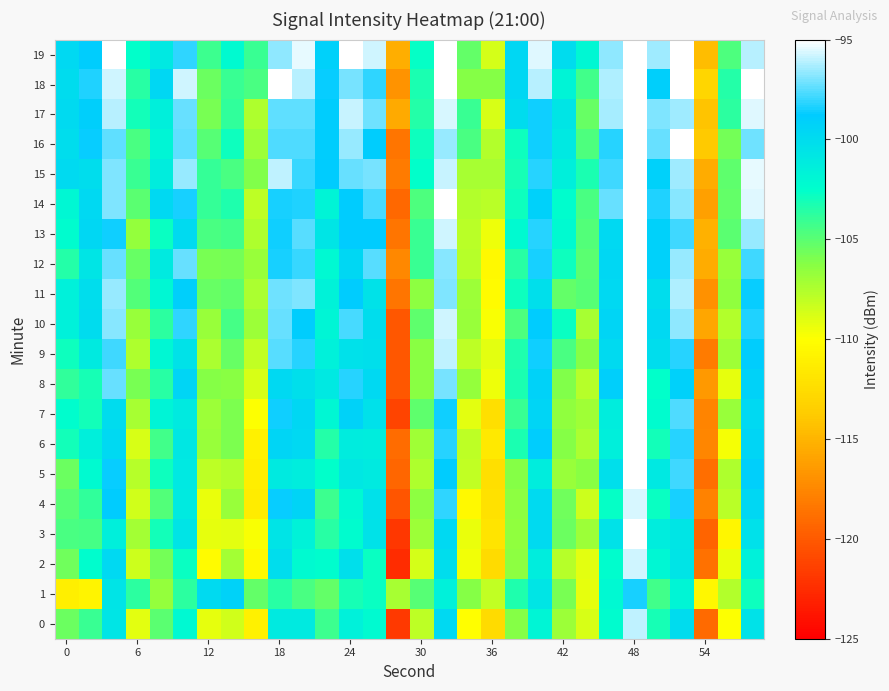

Reading left to right, extract all data points from this chart.

0: -105.5	-104.1	-100.7	-109.1	-105.0	-102.1	-109.2	-108.5	-111.0	-101.0	-101.1	-104.2	-101.5	-102.2	-121.8	-108.0	-99.8	-110.0	-112.7	-106.2	-101.9	-106.9	-108.8	-102.3	-96.0	-103.2	-100.0	-119.1	-109.9	-100.4
1: -111.1	-110.7	-100.6	-103.7	-106.7	-103.7	-99.9	-99.3	-105.3	-103.6	-104.5	-105.2	-103.1	-102.8	-107.3	-104.9	-101.5	-106.2	-108.1	-103.4	-100.7	-105.8	-109.2	-102.1	-98.5	-104.3	-101.8	-110.5	-107.6	-102.9
2: -105.6	-102.4	-99.7	-108.5	-105.7	-102.8	-110.2	-107.1	-110.4	-100.1	-102.2	-102.5	-100.2	-102.8	-122.4	-108.6	-100.1	-109.6	-112.6	-106.5	-101.2	-107.7	-109.1	-102.4	-95.8	-102.0	-100.6	-118.8	-109.3	-101.5
3: -104.6	-104.4	-101.4	-107.1	-103.0	-100.5	-109.2	-109.1	-109.8	-100.6	-101.6	-103.6	-102.3	-100.4	-121.9	-106.9	-99.8	-109.3	-111.9	-106.5	-99.9	-105.5	-106.9	-100.5	-95.1	-101.3	-100.7	-119.4	-110.7	-100.3
4: -104.9	-103.8	-98.8	-108.6	-104.7	-101.0	-109.4	-106.7	-111.3	-98.7	-99.3	-104.2	-102.1	-100.4	-120.3	-106.4	-98.1	-110.4	-112.2	-106.4	-99.9	-105.6	-108.4	-102.7	-95.6	-102.8	-98.4	-117.8	-107.8	-99.6
5: -105.4	-102.2	-98.7	-107.7	-103.0	-100.9	-107.9	-107.6	-111.2	-101.0	-101.3	-102.6	-100.8	-101.0	-119.4	-107.5	-98.9	-108.0	-112.3	-106.2	-101.3	-106.7	-106.3	-100.2	-95.0	-100.9	-97.9	-118.8	-107.5	-99.1
6: -103.1	-101.4	-99.8	-108.7	-104.3	-100.8	-106.8	-106.0	-110.9	-99.5	-99.8	-103.5	-101.1	-101.2	-119.0	-107.0	-98.2	-107.9	-111.6	-103.2	-99.0	-106.2	-107.3	-101.4	-95.1	-103.1	-98.2	-117.6	-109.7	-99.6
7: -102.5	-103.0	-100.0	-107.3	-101.7	-101.0	-106.9	-106.0	-110.0	-98.5	-99.7	-102.0	-99.3	-100.3	-121.2	-105.2	-98.5	-109.2	-112.3	-104.1	-99.5	-106.6	-107.0	-101.3	-95.0	-102.4	-97.6	-117.6	-106.8	-99.7
8: -103.9	-103.1	-97.3	-105.8	-103.6	-99.5	-106.2	-106.3	-108.8	-99.7	-100.2	-100.9	-98.2	-99.7	-120.2	-106.3	-97.0	-106.7	-109.4	-103.2	-99.3	-106.1	-107.7	-99.0	-95.0	-102.5	-99.1	-116.5	-109.3	-99.3
9: -102.9	-101.1	-97.8	-107.5	-101.9	-100.4	-107.3	-105.4	-108.1	-97.6	-98.2	-101.6	-100.3	-100.2	-120.1	-106.3	-96.0	-107.9	-109.1	-103.4	-98.6	-104.5	-106.2	-99.9	-95.0	-100.1	-98.3	-118.1	-107.1	-99.0
10: -101.5	-100.0	-96.8	-106.8	-103.7	-98.1	-106.7	-104.4	-106.9	-97.3	-99.0	-101.8	-97.7	-100.1	-120.1	-105.1	-95.8	-106.7	-109.8	-104.7	-98.8	-102.7	-107.2	-99.5	-95.0	-99.8	-96.7	-115.8	-107.6	-98.3
11: -101.6	-100.1	-96.6	-104.8	-101.9	-99.0	-105.3	-105.1	-107.4	-97.1	-96.9	-101.6	-98.8	-100.4	-118.6	-106.4	-96.9	-106.9	-110.3	-102.9	-100.3	-105.3	-104.9	-99.7	-95.0	-100.1	-96.2	-116.9	-106.5	-98.6
12: -103.5	-100.7	-97.3	-105.4	-101.0	-97.3	-105.9	-105.8	-106.8	-98.4	-97.9	-102.1	-99.6	-97.5	-117.5	-104.1	-96.8	-107.7	-110.4	-103.6	-98.4	-103.0	-105.0	-99.6	-95.0	-99.2	-96.6	-115.5	-106.8	-97.9
13: -102.3	-99.7	-98.6	-106.6	-102.7	-99.8	-104.5	-104.3	-107.4	-98.6	-97.5	-100.6	-98.8	-98.8	-118.5	-104.0	-95.8	-107.8	-109.5	-102.2	-98.3	-102.2	-104.7	-99.7	-95.0	-99.1	-97.8	-115.2	-105.0	-96.6
14: -101.9	-99.7	-96.9	-105.0	-99.8	-98.5	-103.9	-103.4	-108.0	-98.4	-98.4	-101.7	-98.8	-97.8	-119.2	-104.6	-95.0	-107.5	-107.8	-102.9	-99.1	-102.4	-104.5	-97.3	-95.0	-98.4	-96.8	-116.2	-105.2	-95.6
15: -99.8	-100.1	-96.9	-104.0	-101.3	-96.6	-103.9	-104.6	-106.0	-96.1	-98.0	-98.8	-97.3	-97.0	-118.1	-102.6	-95.9	-107.3	-107.3	-103.2	-98.2	-101.4	-103.3	-97.9	-95.0	-99.1	-96.4	-115.4	-105.2	-95.4
16: -100.1	-98.7	-97.4	-104.6	-101.8	-97.4	-104.9	-102.9	-106.9	-97.7	-97.6	-98.9	-96.6	-98.9	-118.5	-102.9	-96.6	-104.5	-107.6	-102.9	-98.6	-101.0	-104.7	-98.2	-95.0	-97.3	-95.0	-113.8	-105.8	-97.2
17: -99.9	-99.1	-96.1	-103.0	-101.3	-97.3	-105.9	-103.8	-107.5	-97.4	-97.4	-98.9	-95.9	-97.2	-115.6	-103.6	-95.6	-104.1	-108.7	-100.0	-98.5	-100.7	-105.4	-96.3	-95.0	-96.9	-96.5	-114.1	-103.7	-95.5
18: -100.0	-98.4	-95.7	-103.6	-99.6	-95.7	-105.5	-104.1	-104.5	-95.0	-96.1	-98.7	-97.0	-98.1	-116.8	-103.3	-95.0	-106.2	-106.2	-99.6	-96.2	-101.7	-104.3	-96.2	-95.0	-99.1	-95.0	-113.0	-103.4	-95.0
19: -99.7	-98.9	-95.0	-102.6	-100.9	-98.1	-104.2	-102.2	-104.1	-96.7	-95.4	-99.1	-95.0	-95.8	-115.4	-102.7	-95.0	-105.3	-108.6	-99.7	-95.5	-100.0	-101.9	-96.7	-95.0	-96.4	-95.0	-114.5	-104.6	-96.1